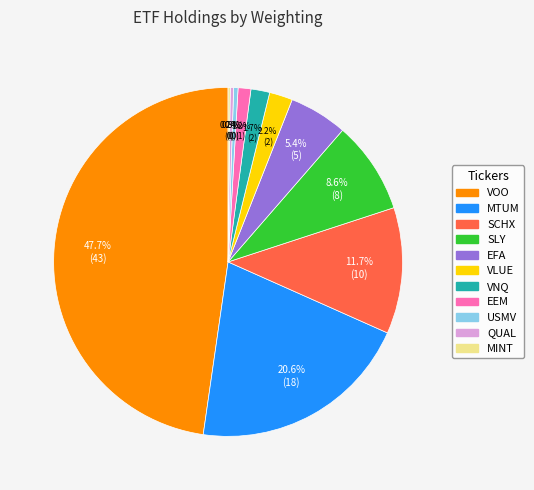

What portion of the pie excludes USMV?

99.6%